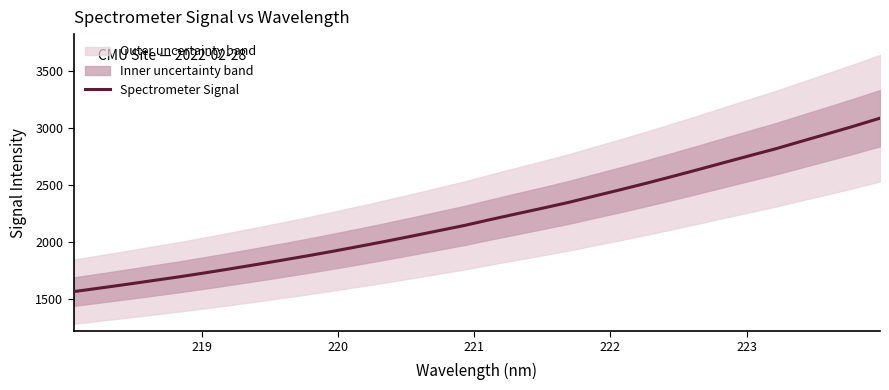

What is the smallest value displayed?

1565.2